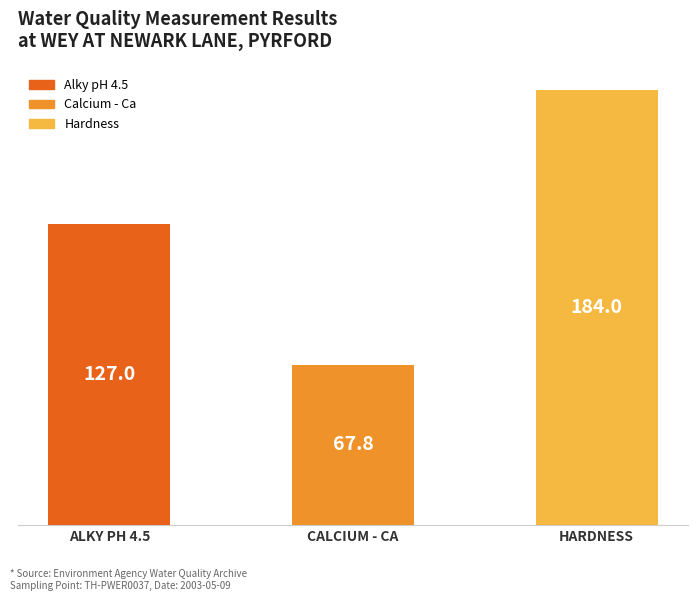

The value at Alky pH 4.5 is 127.0. True or false?

True